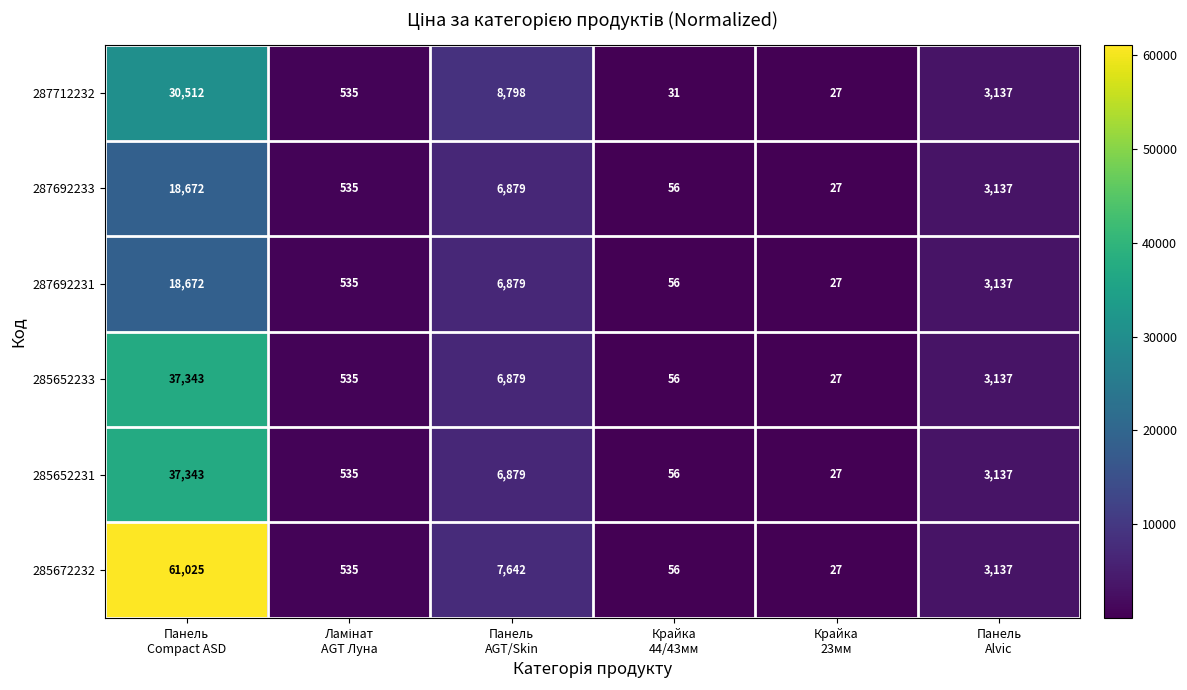

At how many categories does at least one series exceed 53391?

1